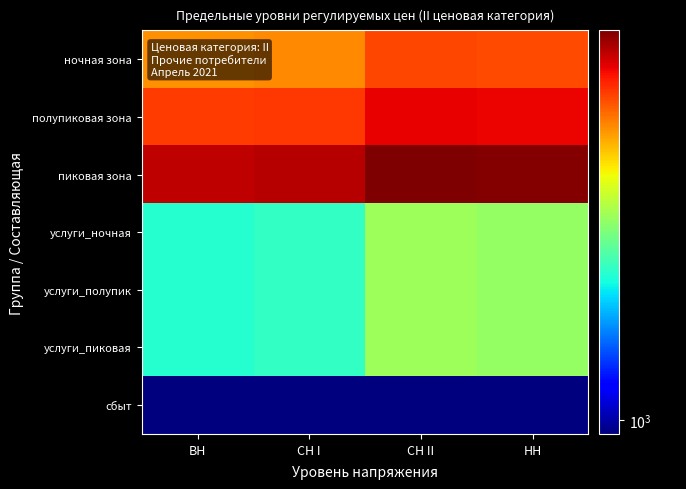

What is the difference between the highest and lowest values at НН?

5275.2